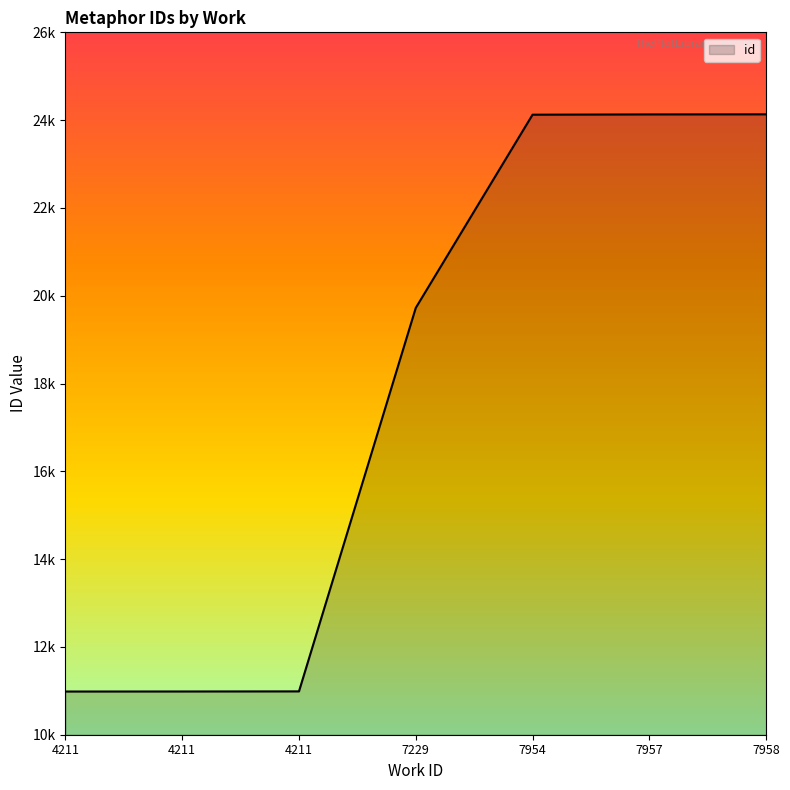

What is the difference between the maximum and minimum values?

13148